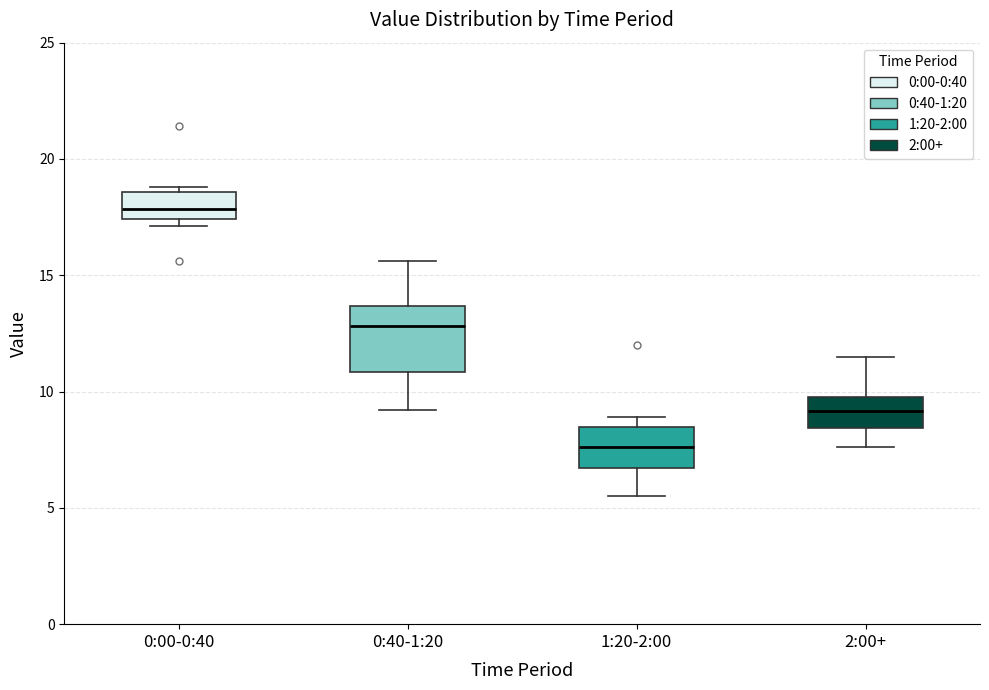

Comparing the boxes themselves (not the whiskers), which one is the tallest?

0:40-1:20